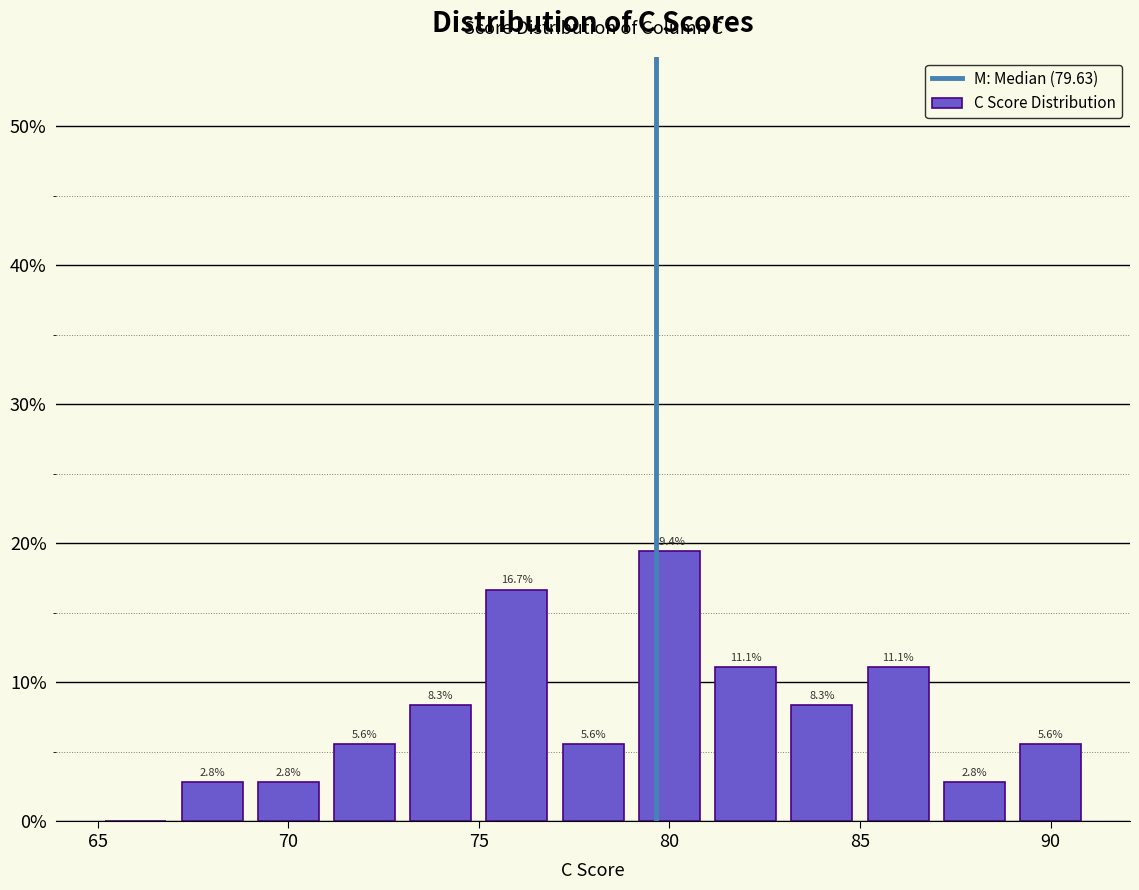

Which range on the x-axis has the tallest bar?

79 to 81